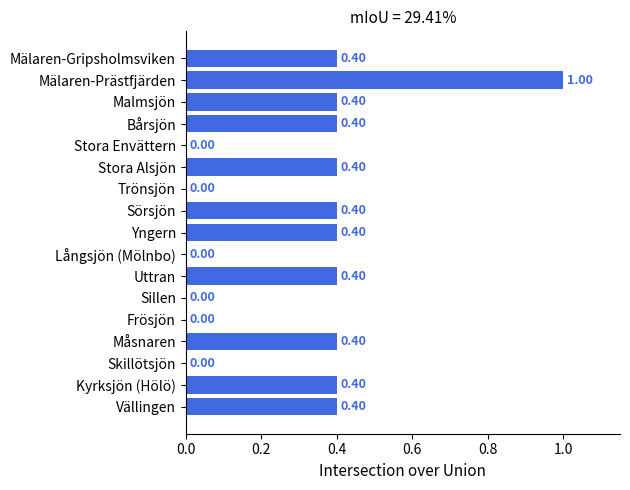

What is the sum of the values at Kyrksjön (Hölö) and Skillötsjön?

0.4